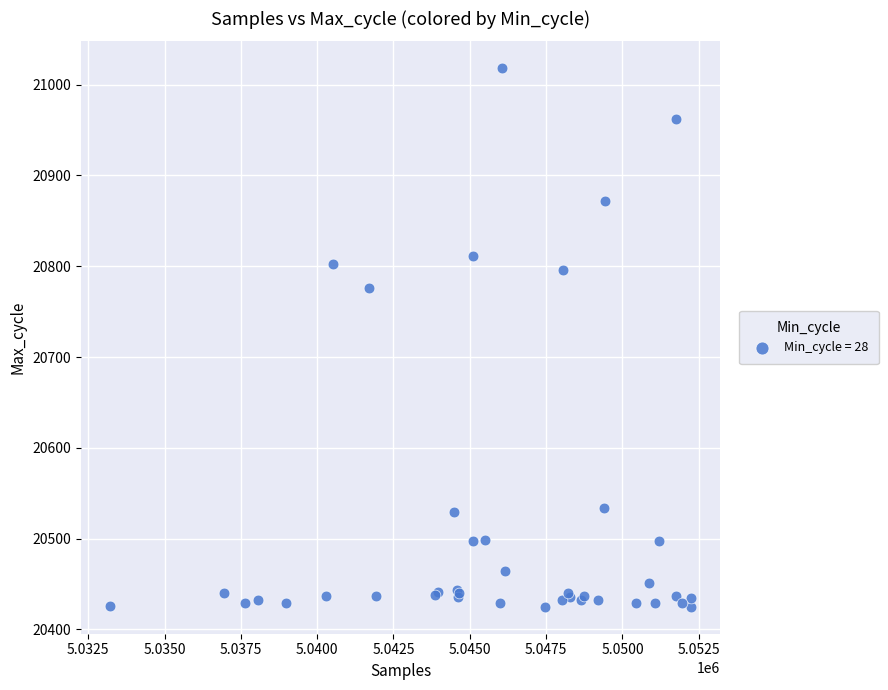

What Y value in the scatter plot is closest to 20721?

20776